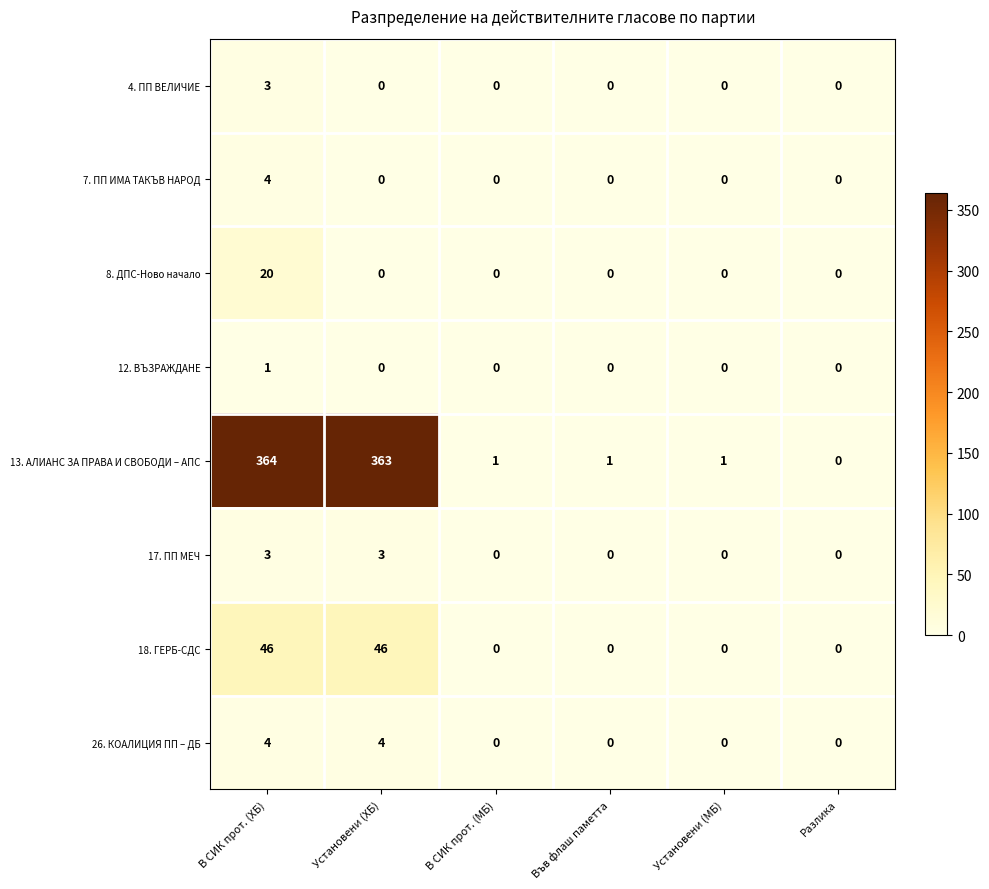

Which series has the widest spread of values?

13. АЛИАНС ЗА ПРАВА И СВОБОДИ – АПС